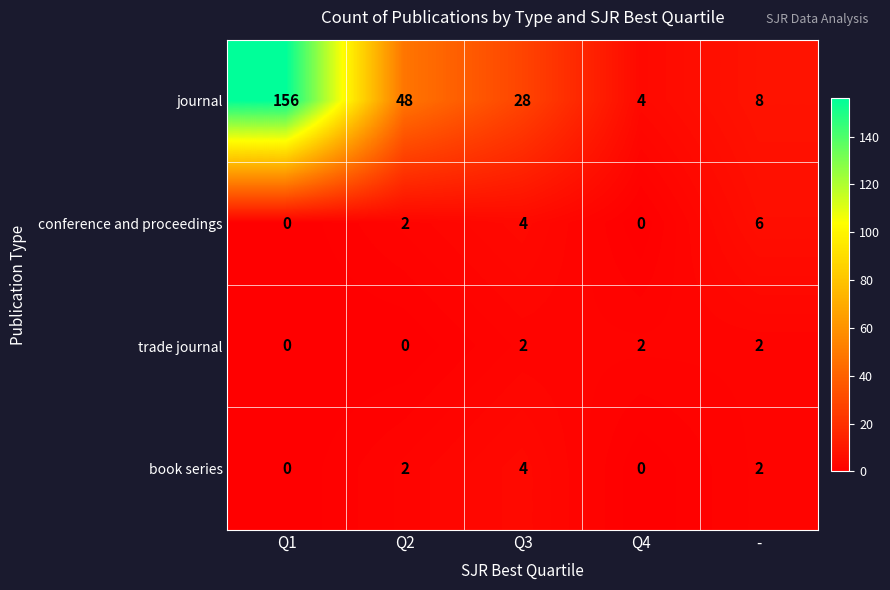

What is the difference between the second highest and minimum values in the journal series?

44